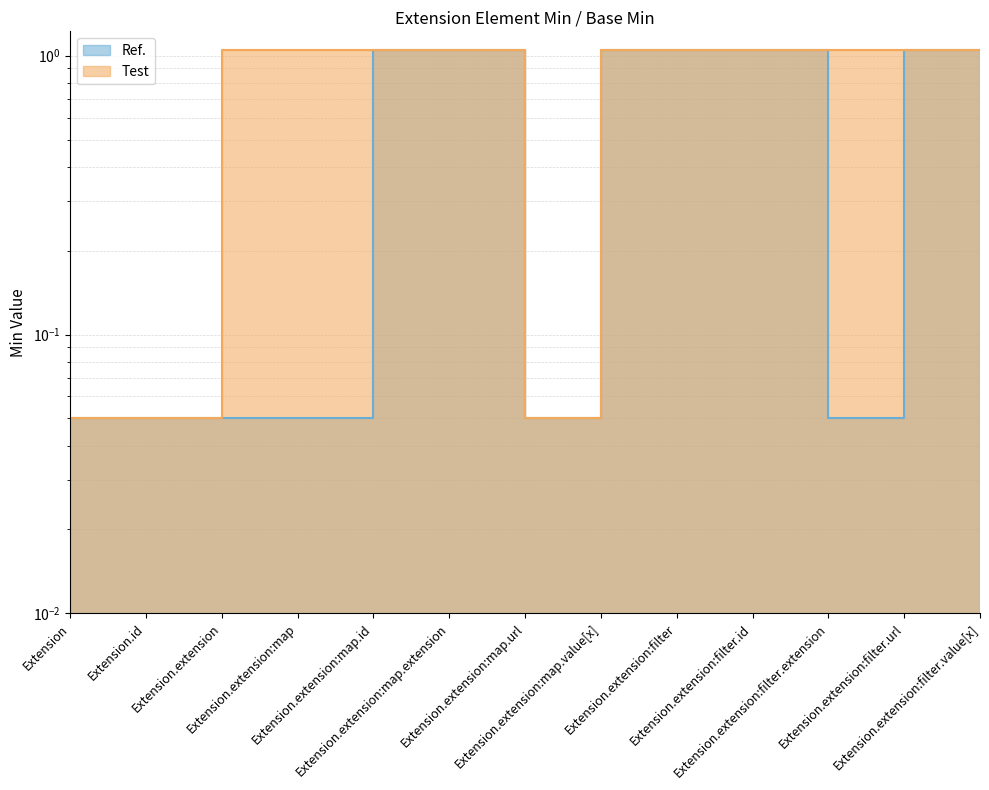

What position from the right is Extension.extension:map?

10